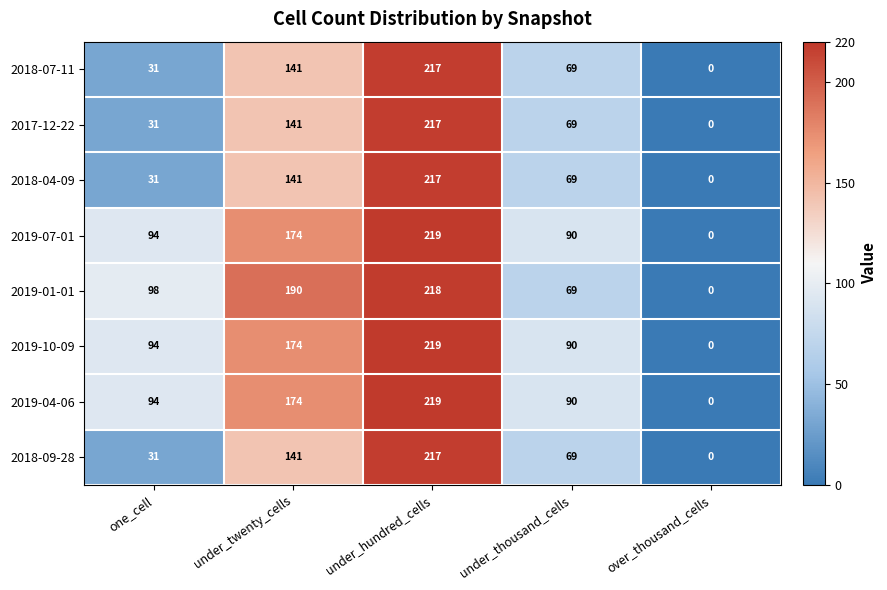

What is the spread (max minus min) of values at under_twenty_cells?

49